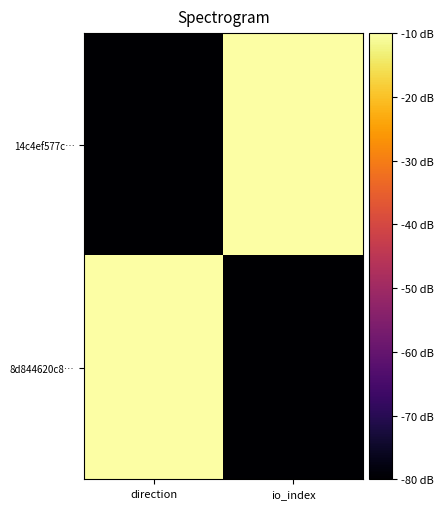

At direction, list the series in order from smallest to largest.

14c4ef577c…, 8d844620c8…